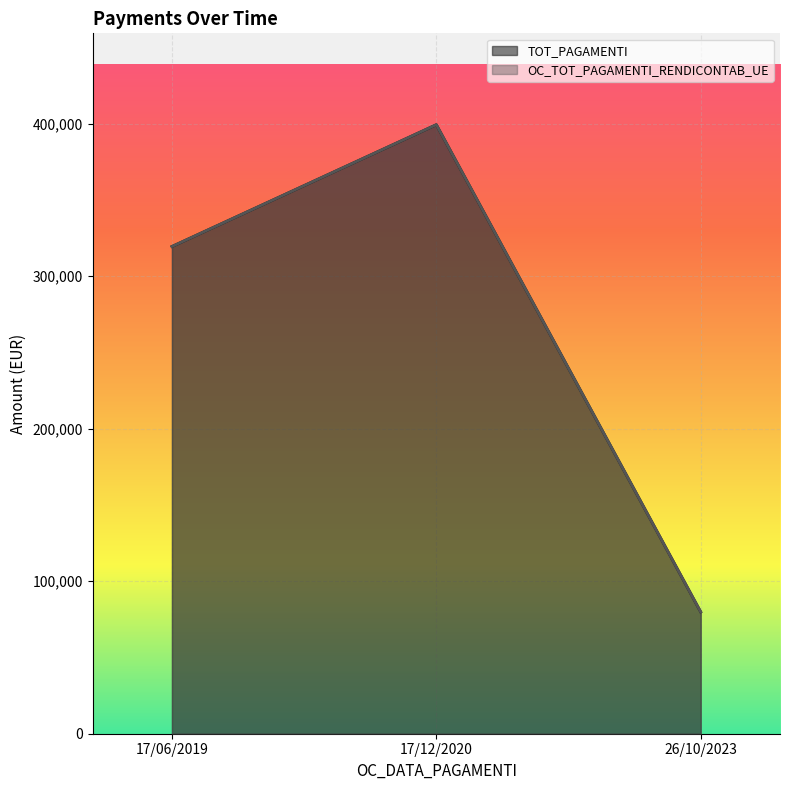

Reading left to right, list all the values displayed in this chart.

TOT_PAGAMENTI: 319465.1	399331.4	79866.3
OC_TOT_PAGAMENTI_RENDICONTAB_UE: 319465.1	399331.4	79866.3